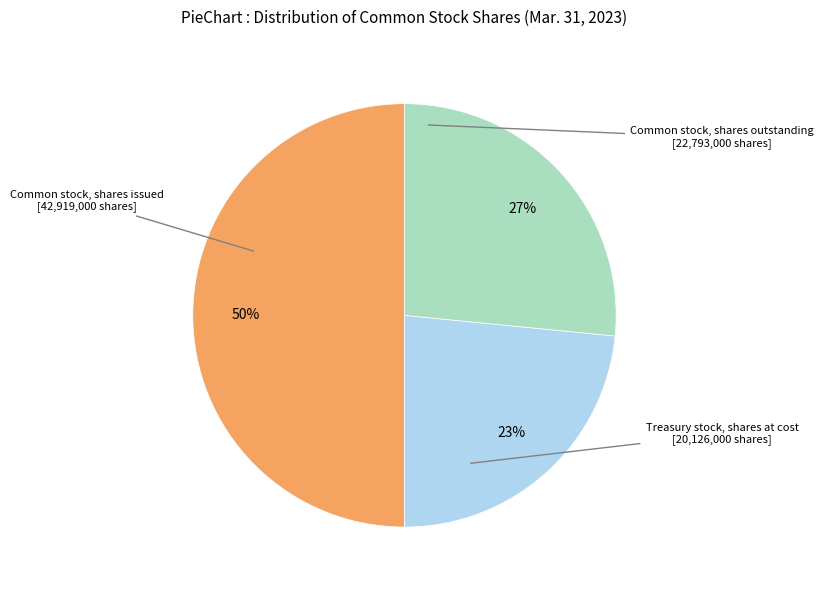

To the nearest percent, what is the difference between the largest and smallest slice percentages?

27%